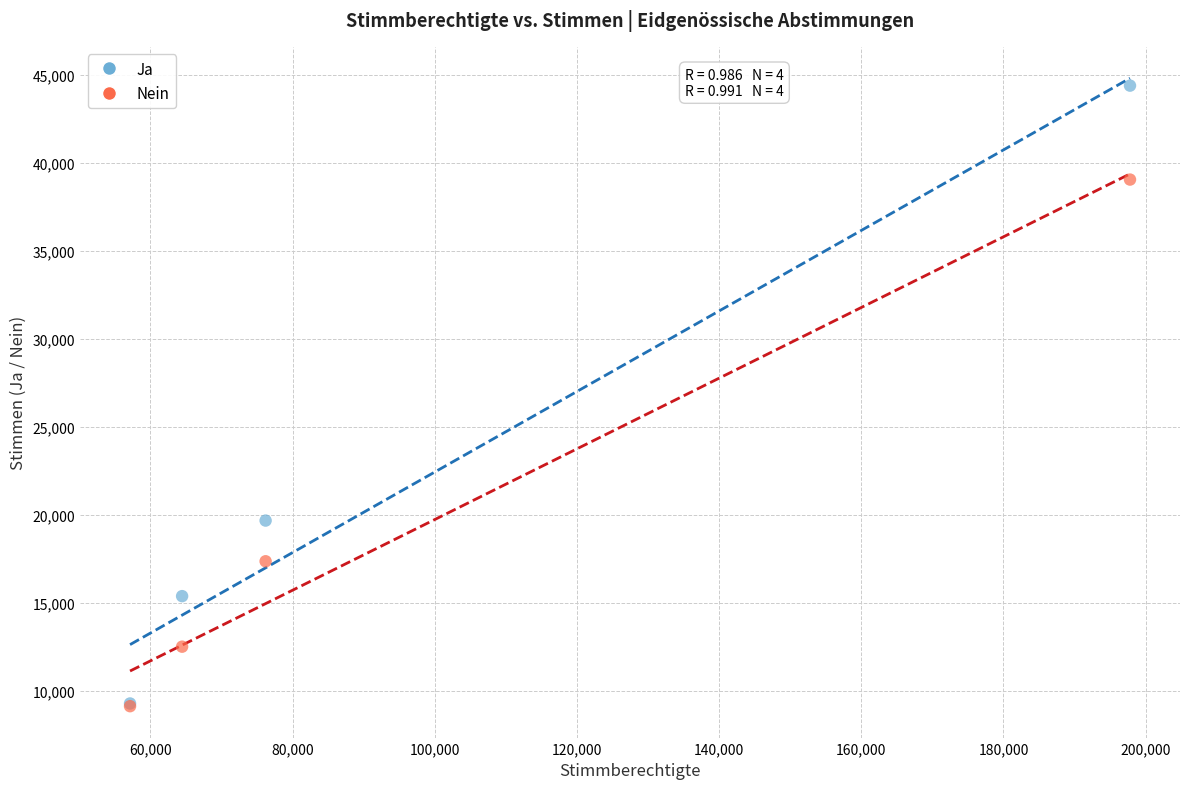

Which series has the largest Y range (max minus min)?

Ja